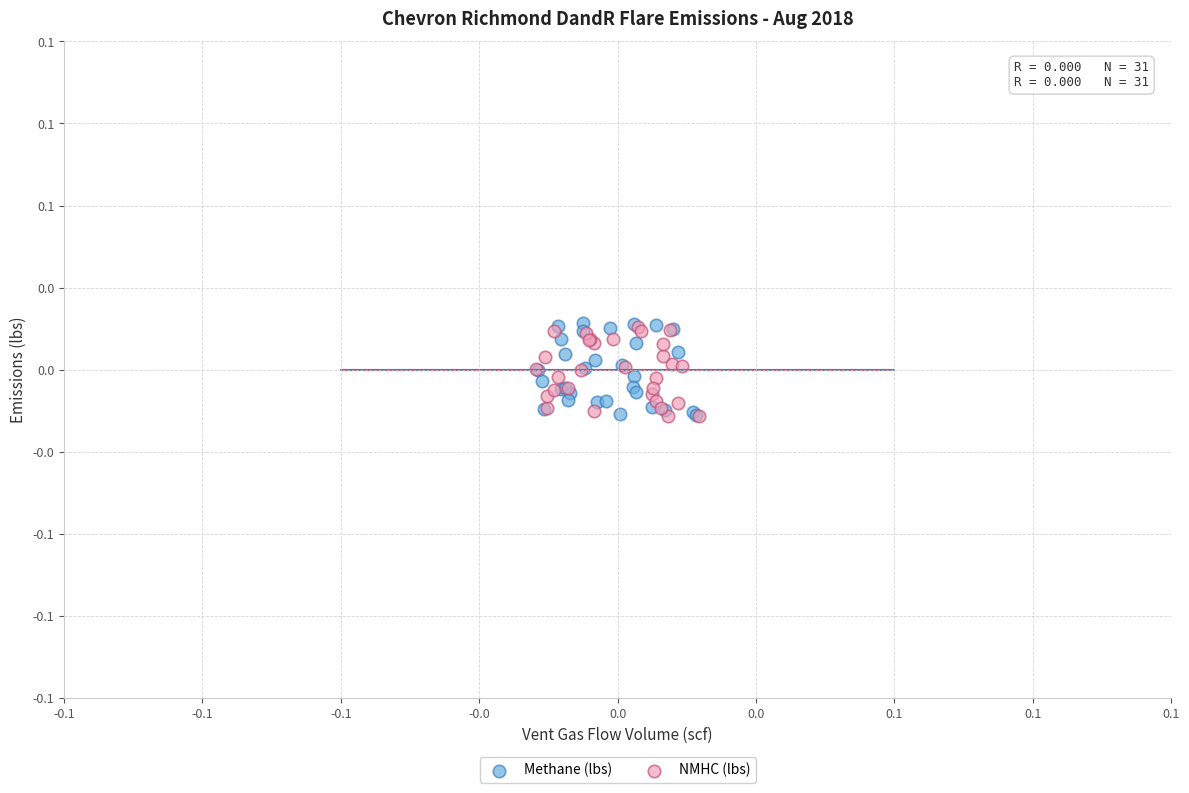

What are all the series names shown in the legend?

Methane (lbs), NMHC (lbs)